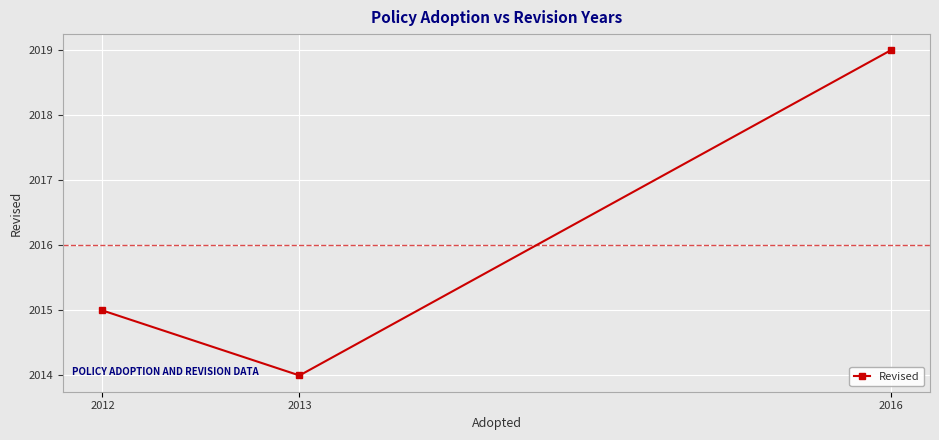

What is the sum of the values at 2016 and 2012?

4034